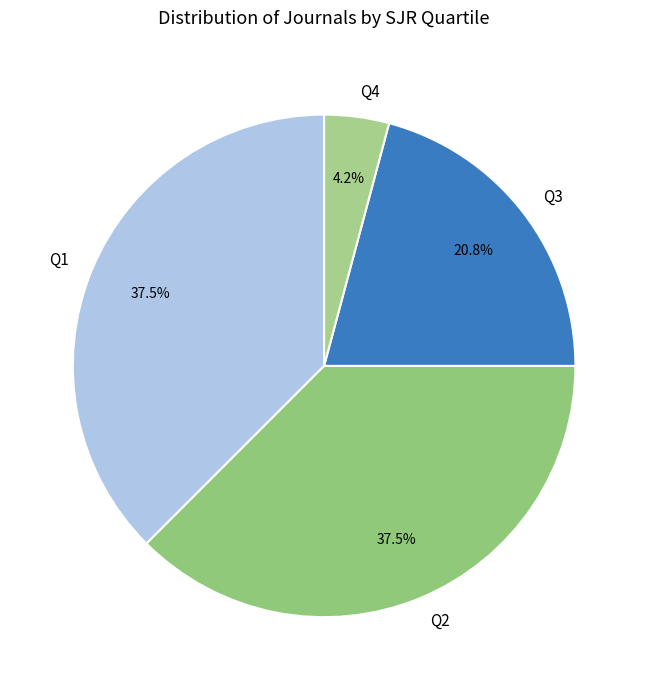

To the nearest percent, what percentage of the pie is Q3?

21%